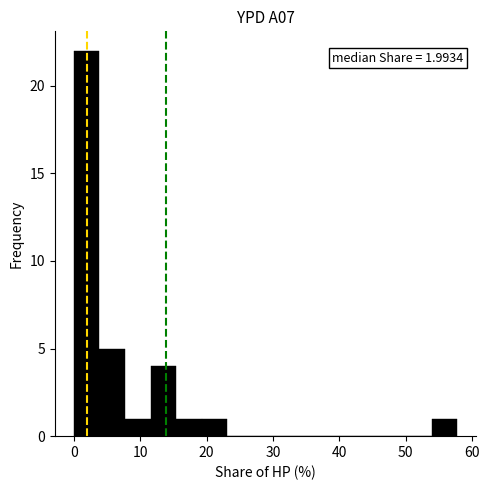

Read against the x-axis, roughly where is the centre of the tallest bar?

2